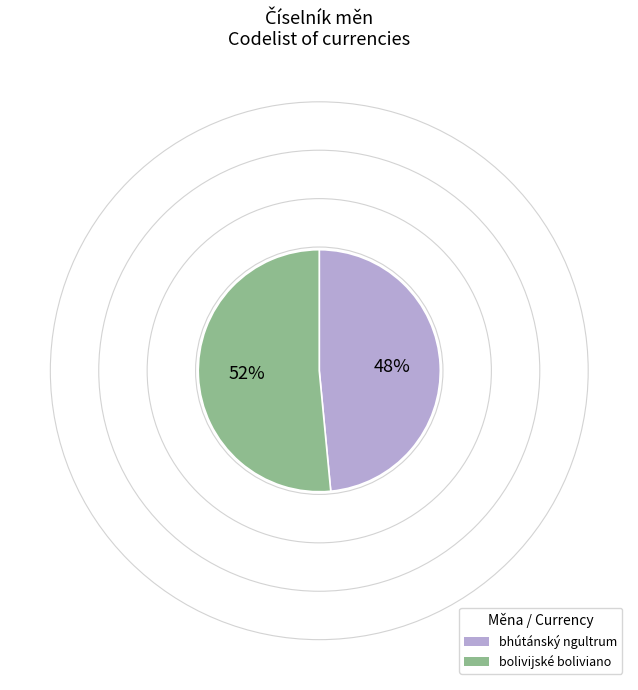

Which category has the biggest portion of the pie?

bolivijské boliviano